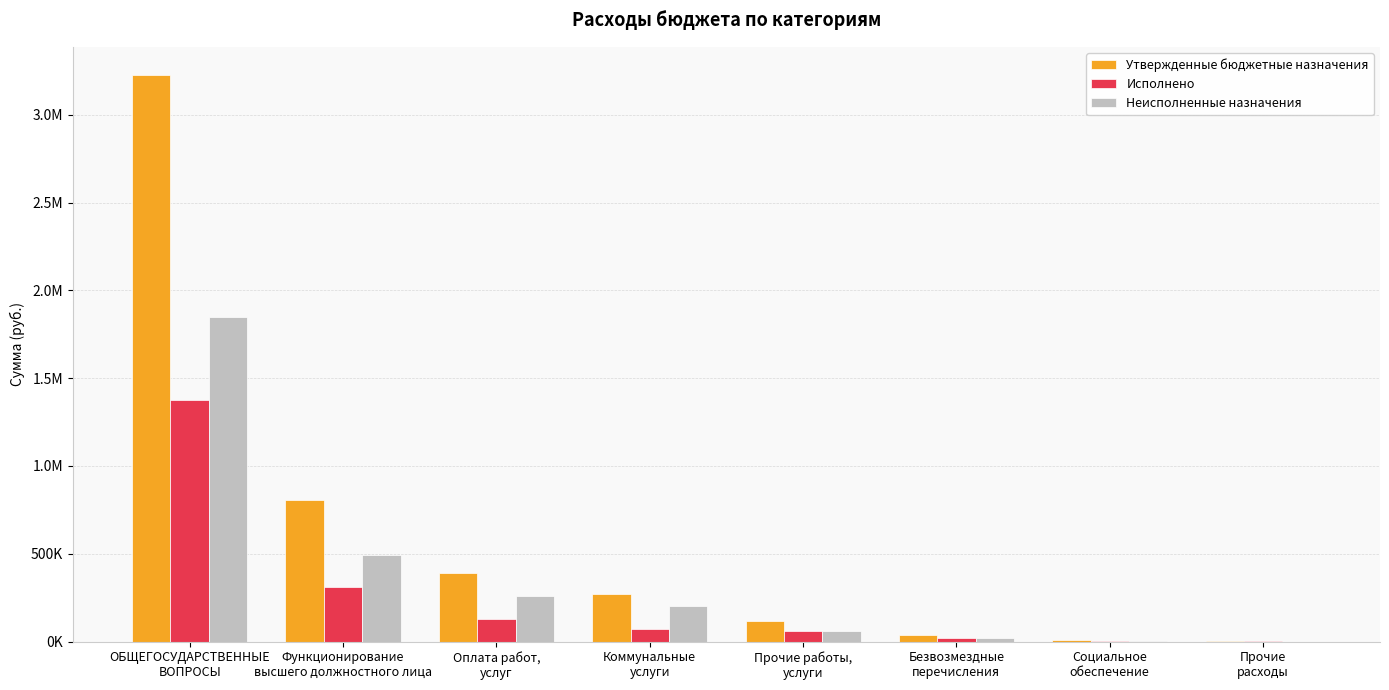

What is the label of the 4th bar from the right?

Прочие работы,
услуги